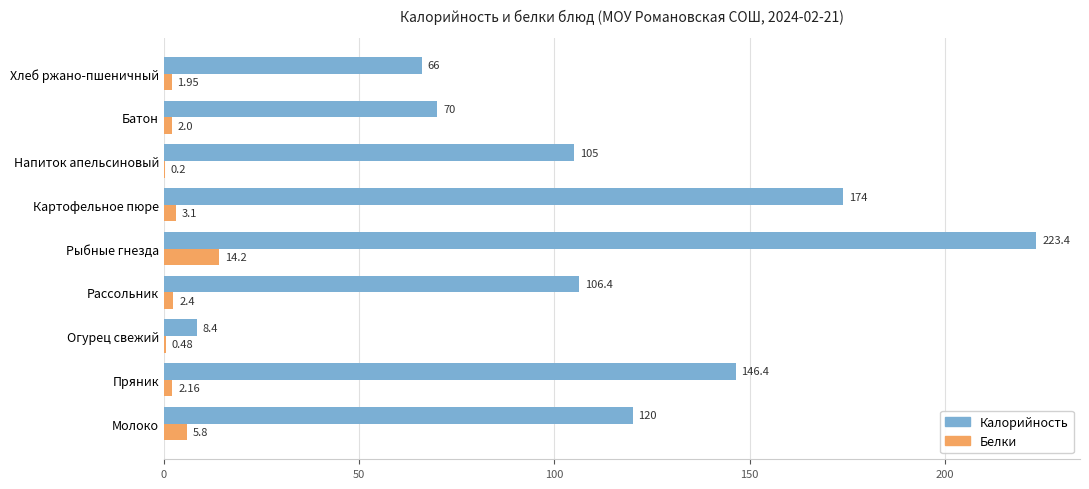

Between Рассольник and Напиток апельсиновый, which series saw the biggest shift?

Белки